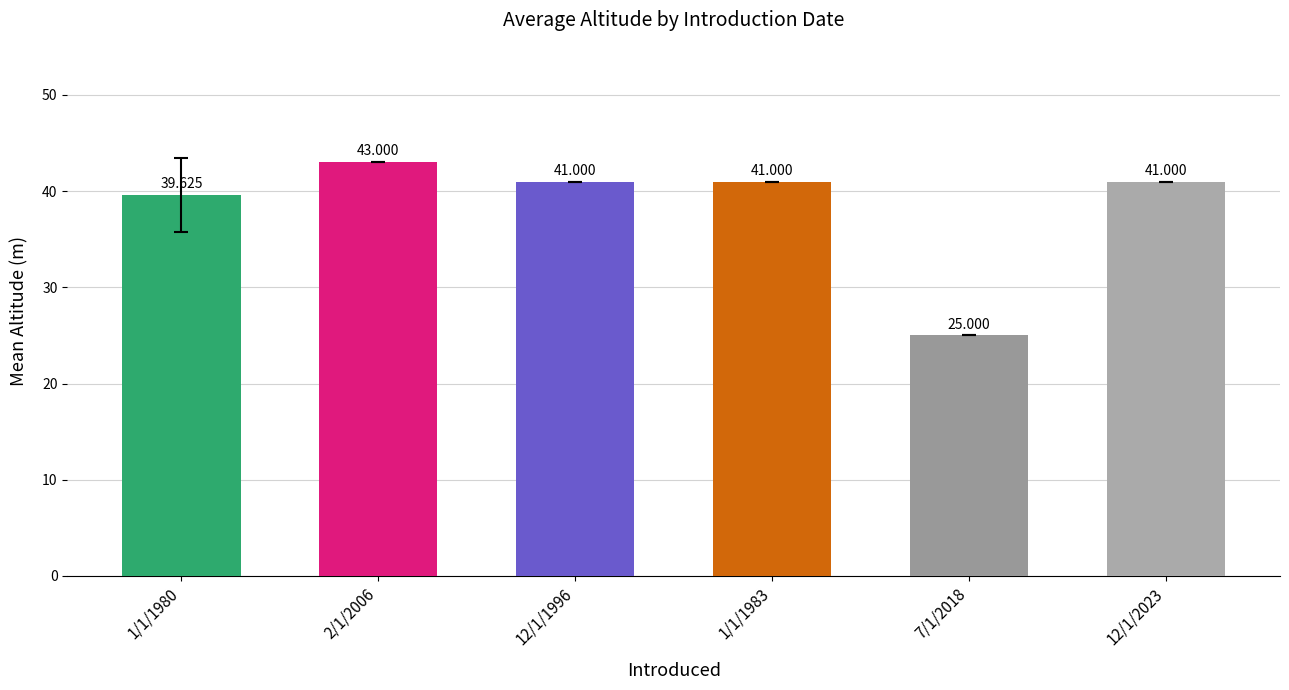

What is the difference between the second highest and minimum values?

16.0